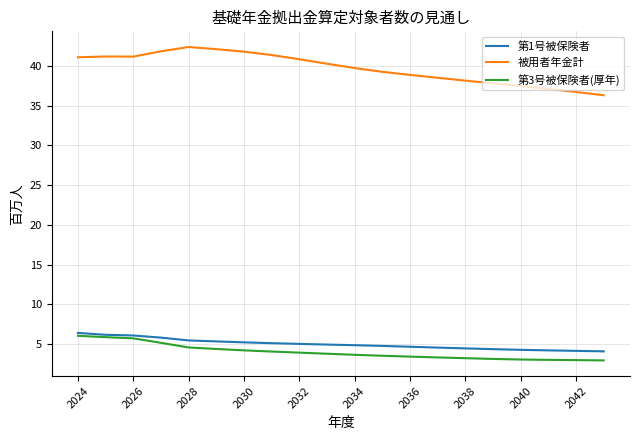

List the series in order of their peak value, highest first.

被用者年金計, 第1号被保険者, 第3号被保険者(厚年)